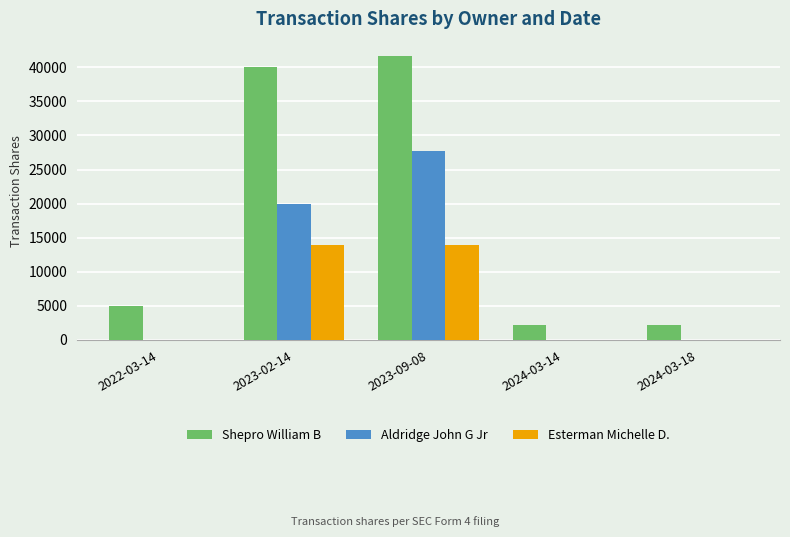

What is the sum of all Shepro William B values?

91067